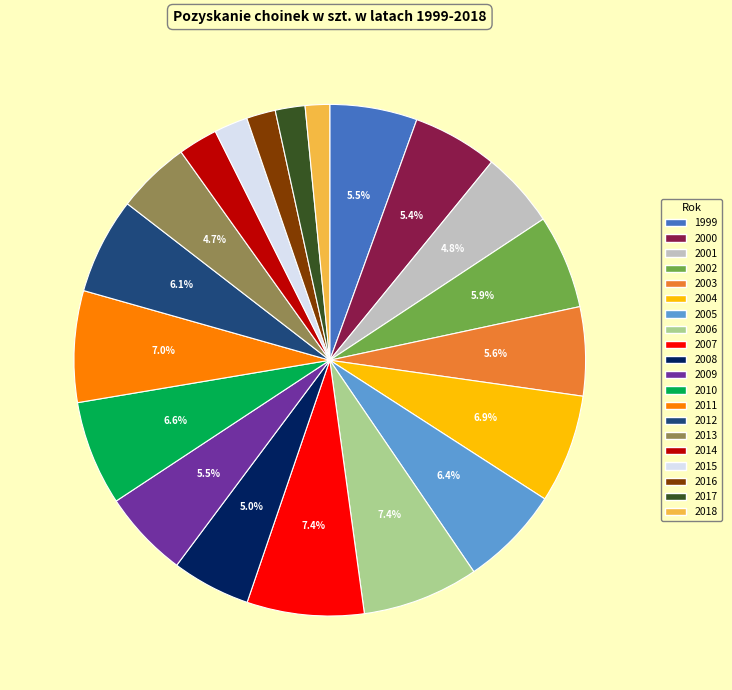

Between 2005 and 2015, which is larger?

2005